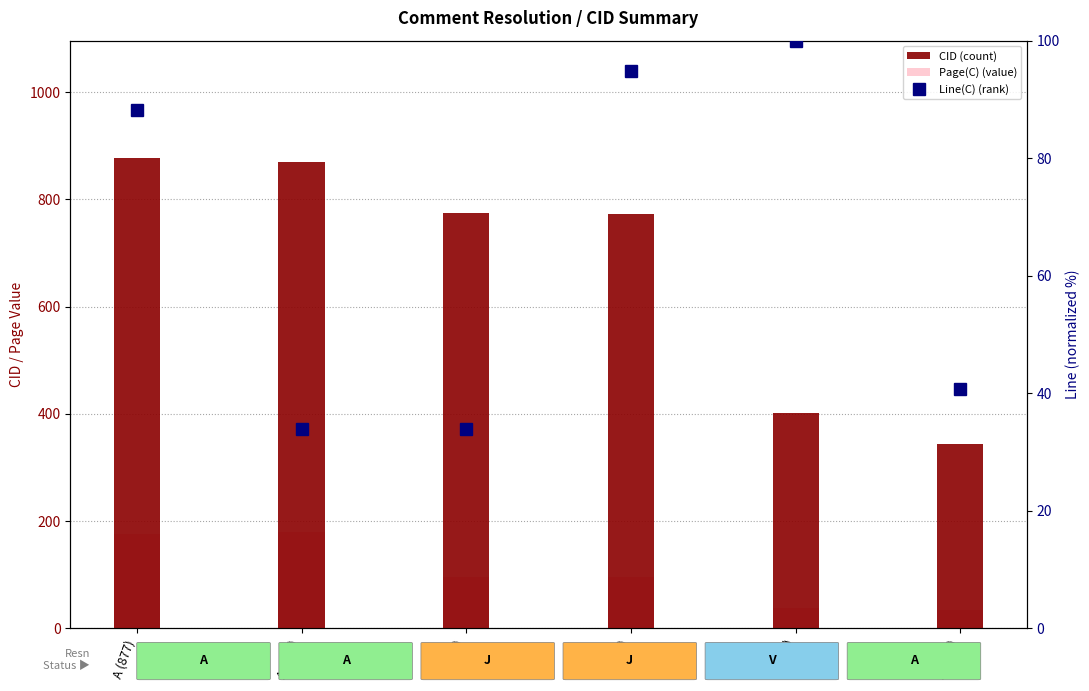

Is it true that CID (count) equals 593.9 at A (344)?

False